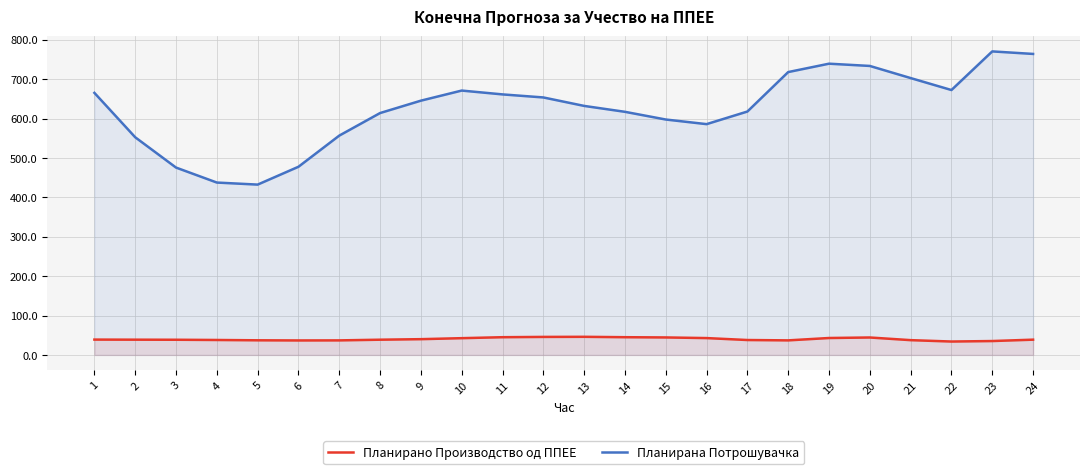

How many data points in Планирано Производство од ППЕЕ are less than 38?

9